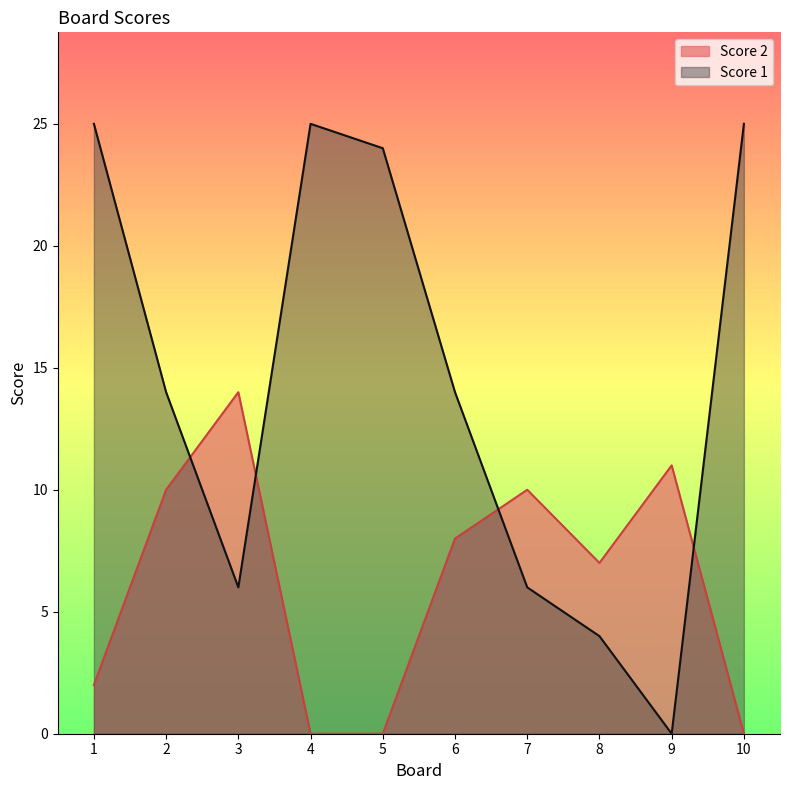

Is it true that Score 1 equals 25 at 1?

True